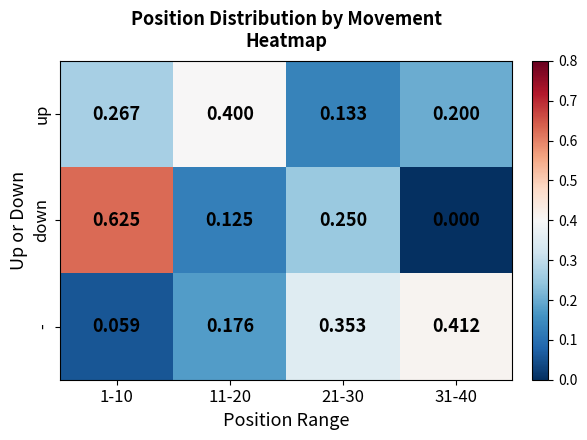

What is the spread (max minus min) of values at 31-40?

0.4